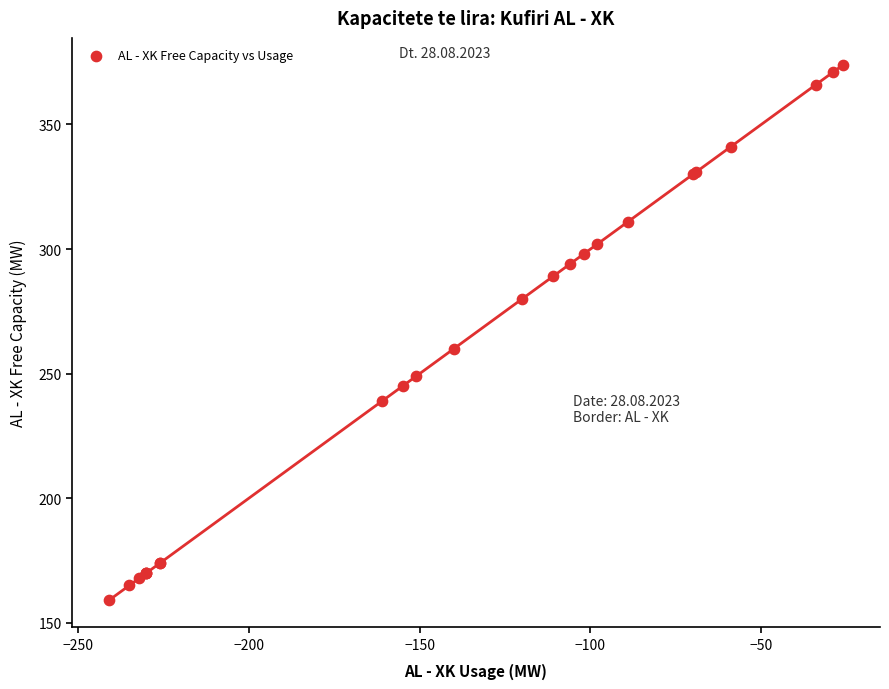

What Y value in the scatter plot is closest to 266?

260